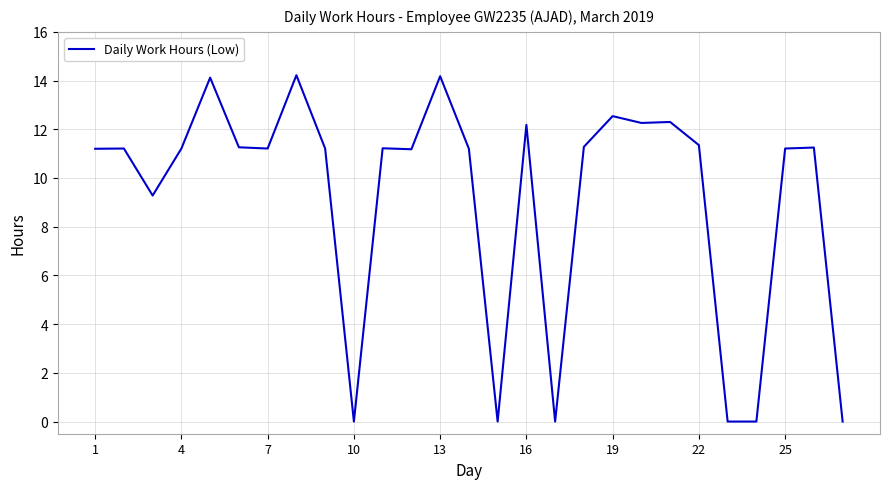

What is the maximum value shown in the chart?

14.2